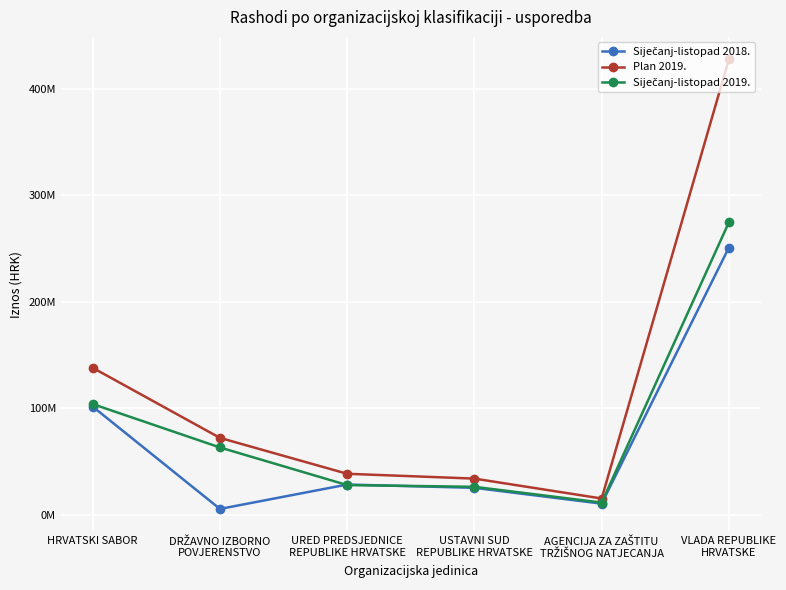

True or false: Siječanj-listopad 2019. has a value of 27688455.9 at URED PREDSJEDNICE
REPUBLIKE HRVATSKE.

True